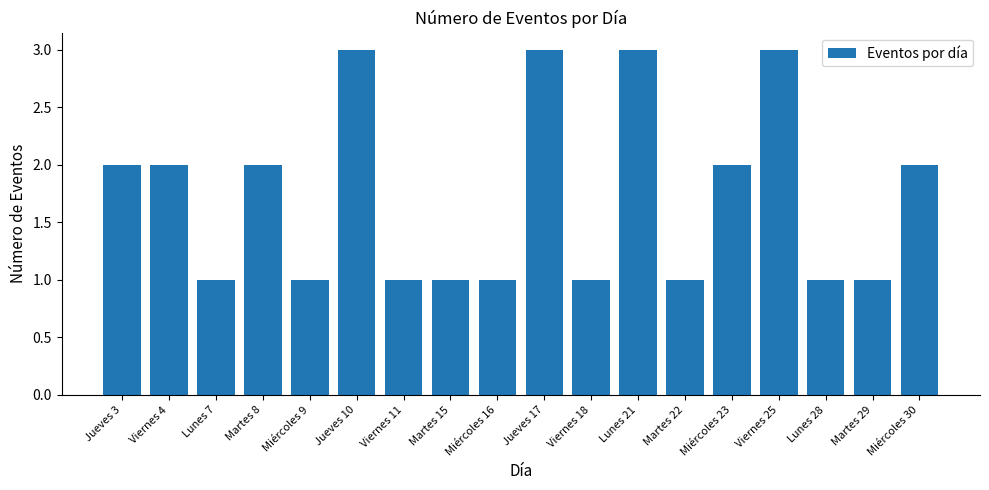

What is the value of the 17th bar from the left?

1